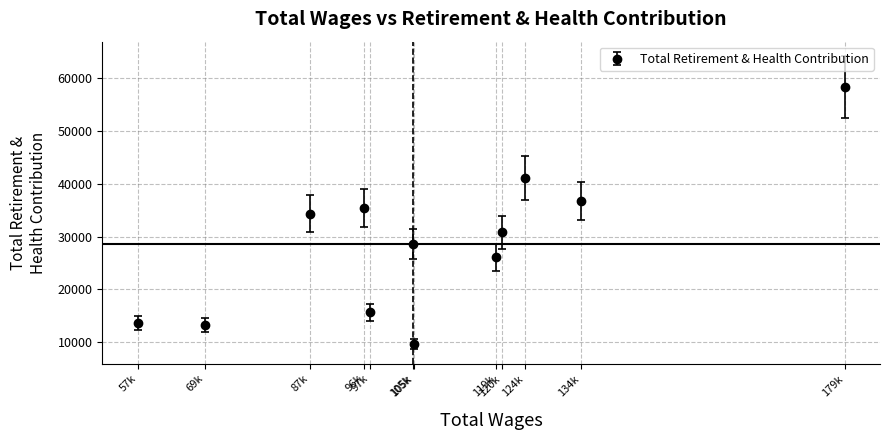

The chart shows a value of 18380 at 124k. True or false?

False